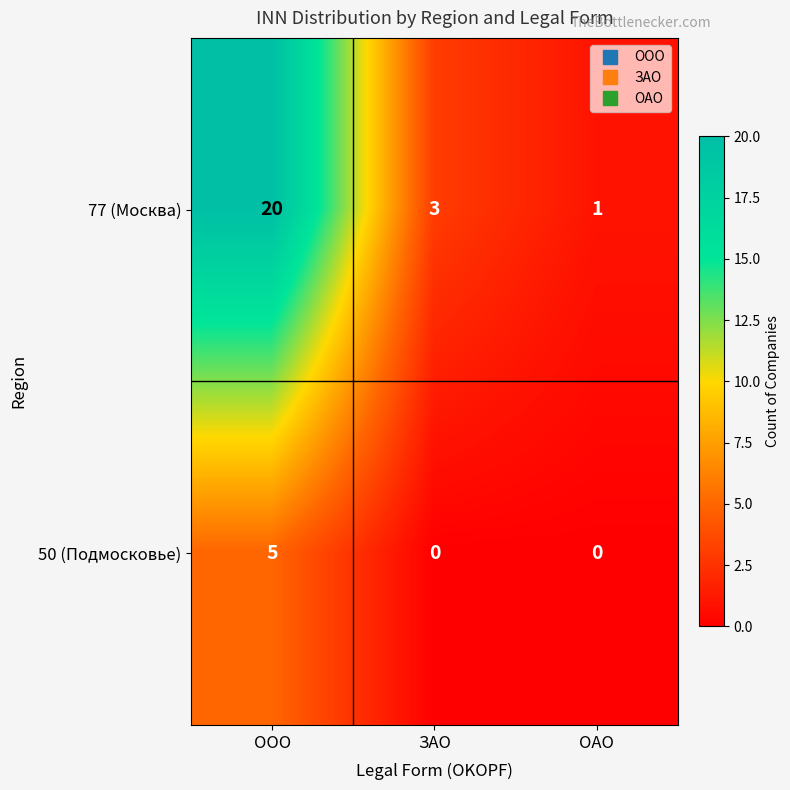

How many series are shown in this chart?

2